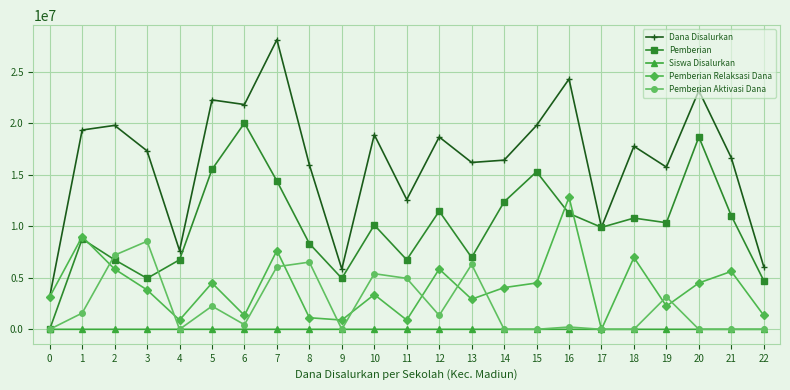

What is the difference between the highest and lowest values at 9?

5850000